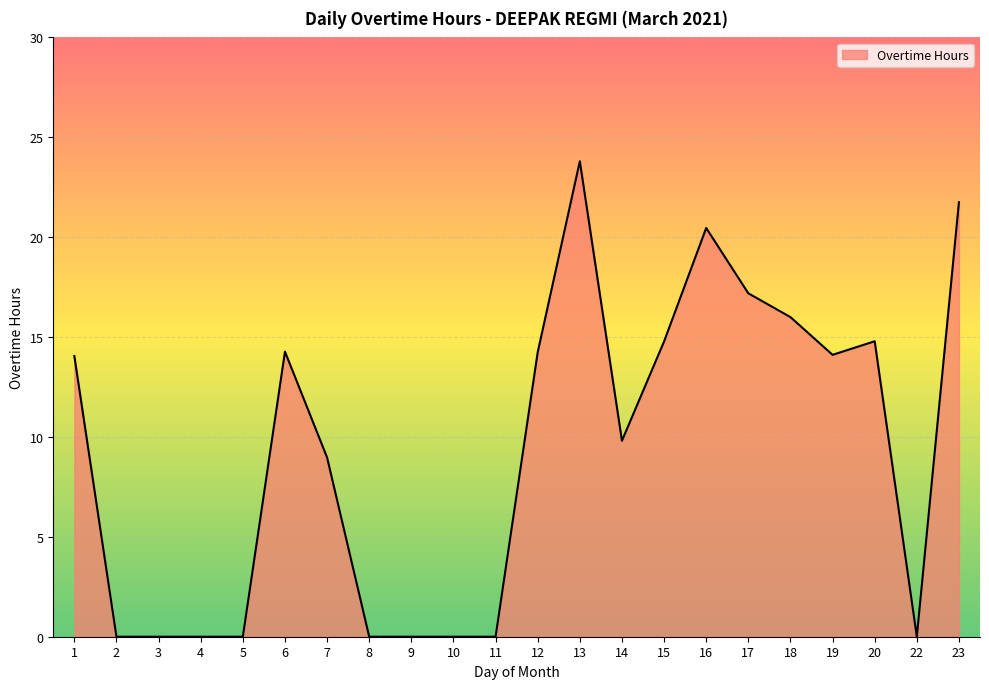

True or false: the data shows 14.8 at 20.

True